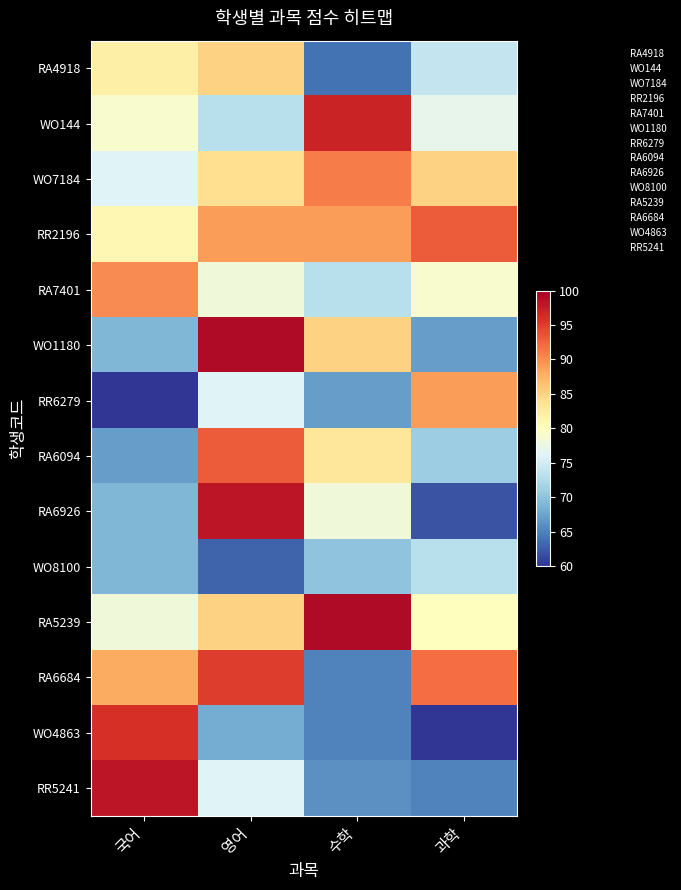

Reading right to left, what are all the values shown in this chart?

RA4918: 과학=74	수학=64	영어=85	국어=82
WO144: 과학=77	수학=97	영어=73	국어=79
WO7184: 과학=85	수학=91	영어=84	국어=76
RR2196: 과학=93	수학=89	영어=89	국어=81
RA7401: 과학=79	수학=73	영어=78	국어=90
WO1180: 과학=67	수학=85	영어=99	국어=69
RR6279: 과학=89	수학=67	영어=76	국어=60
RA6094: 과학=71	수학=83	영어=93	국어=67
RA6926: 과학=62	수학=78	영어=98	국어=69
WO8100: 과학=73	수학=70	영어=63	국어=69
RA5239: 과학=80	수학=99	영어=85	국어=78
RA6684: 과학=92	수학=65	영어=95	국어=88
WO4863: 과학=60	수학=65	영어=68	국어=96
RR5241: 과학=65	수학=66	영어=76	국어=98